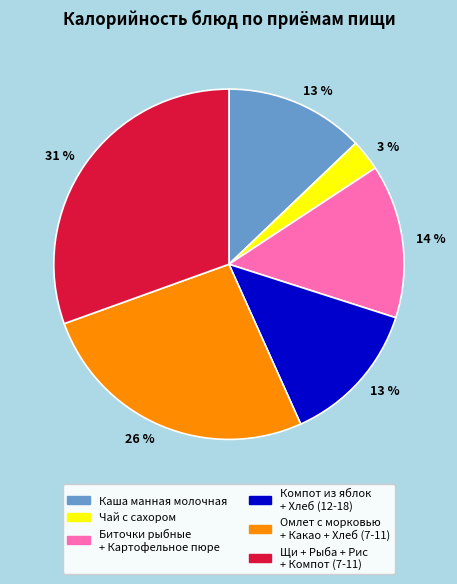

Count the number of slices in the pie.

6